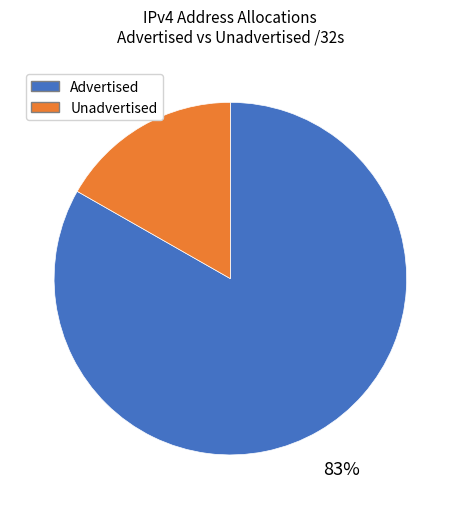

How many segments does this pie chart have?

2